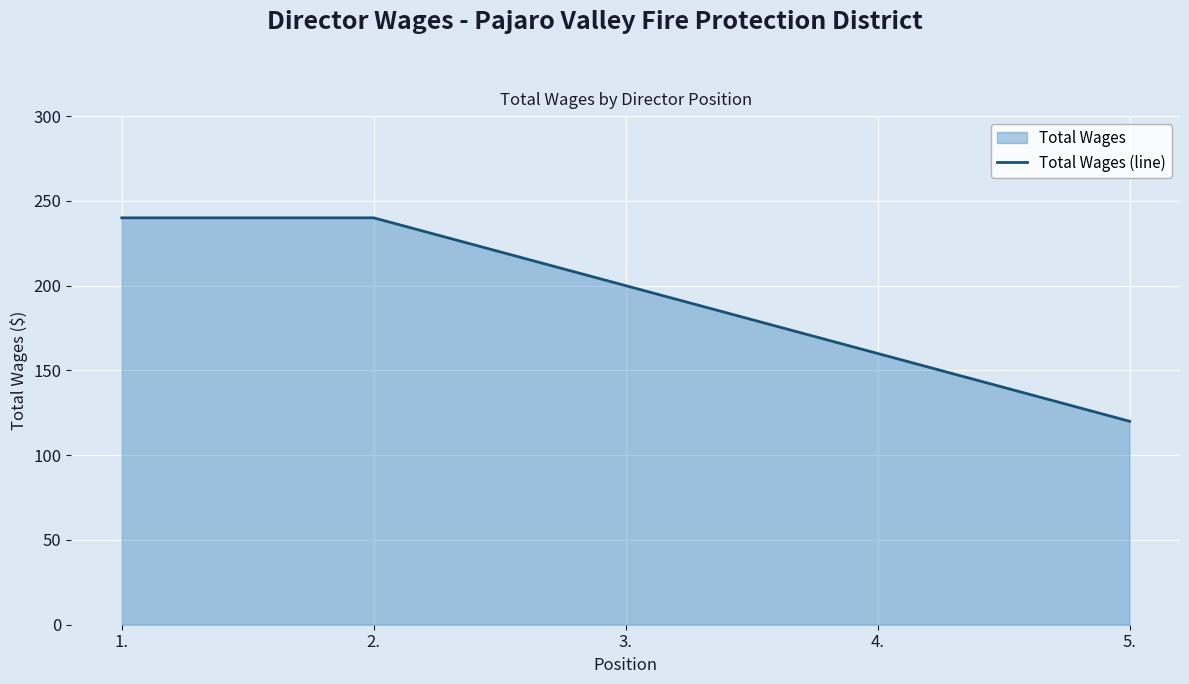

What is the difference between the maximum and minimum values?

120